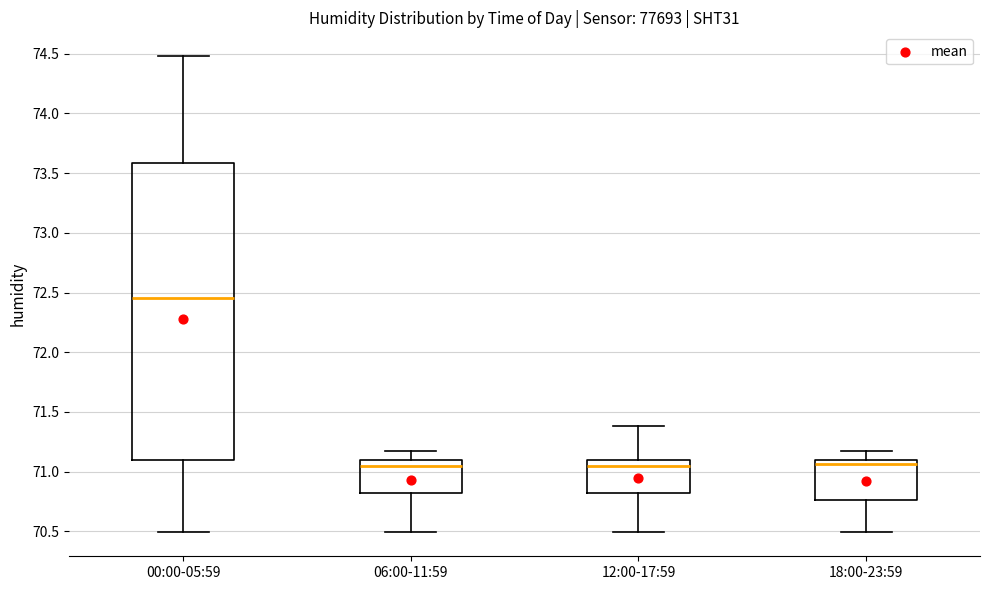

Reading left to right, read every box against the y-axis: the position of its median line, the range the box covers, and the ends of its whiskers. The values are not printed on the chart, so give them approximately, as read against the axis.

00:00-05:59: median 72.45, box 71.10 to 73.60, whiskers 70.50 to 74.50
06:00-11:59: median 71.05, box 70.80 to 71.10, whiskers 70.50 to 71.15
12:00-17:59: median 71.05, box 70.80 to 71.10, whiskers 70.50 to 71.40
18:00-23:59: median 71.05, box 70.75 to 71.10, whiskers 70.50 to 71.15